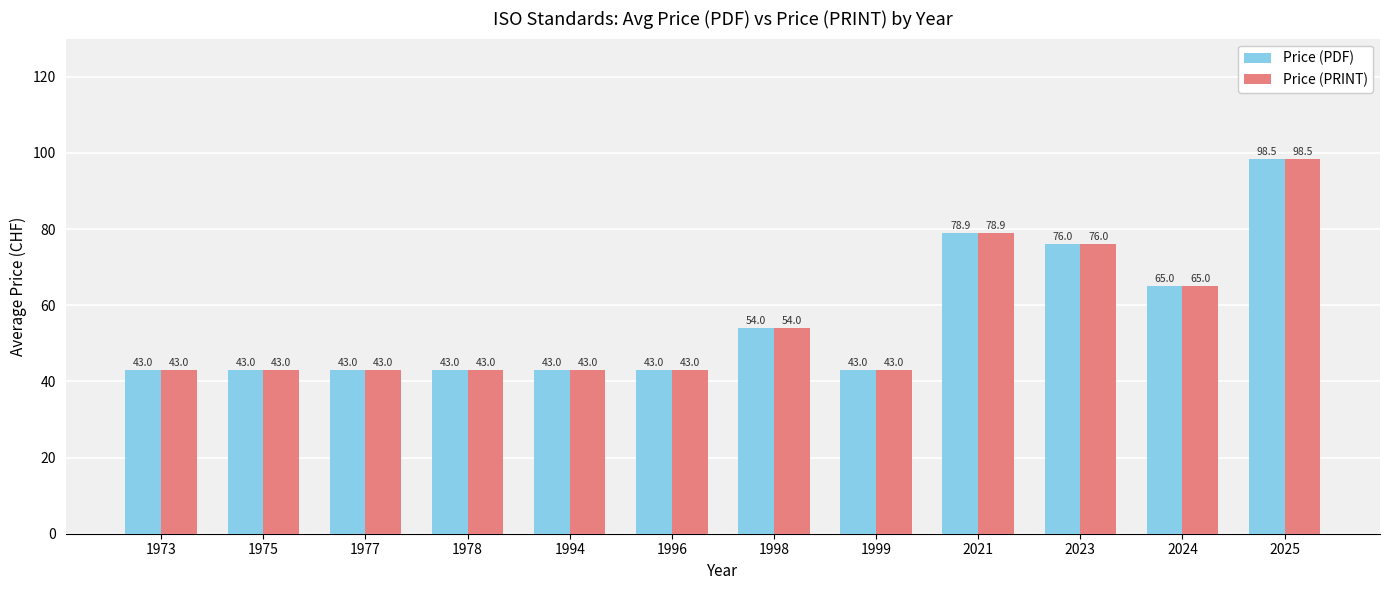

What is the sum of all Price (PRINT) values?

673.4